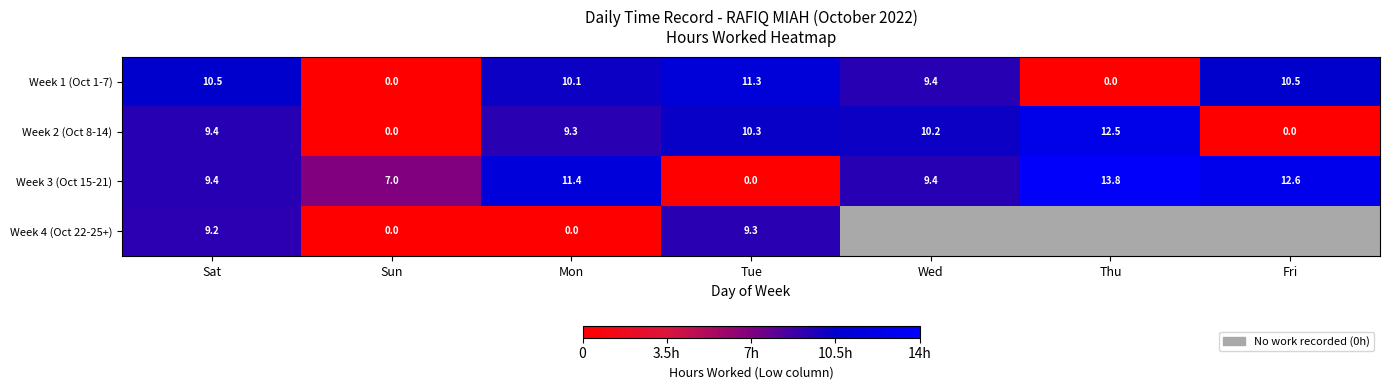

Is it true that Week 3 (Oct 15-21) equals 15.4 at Mon?

False